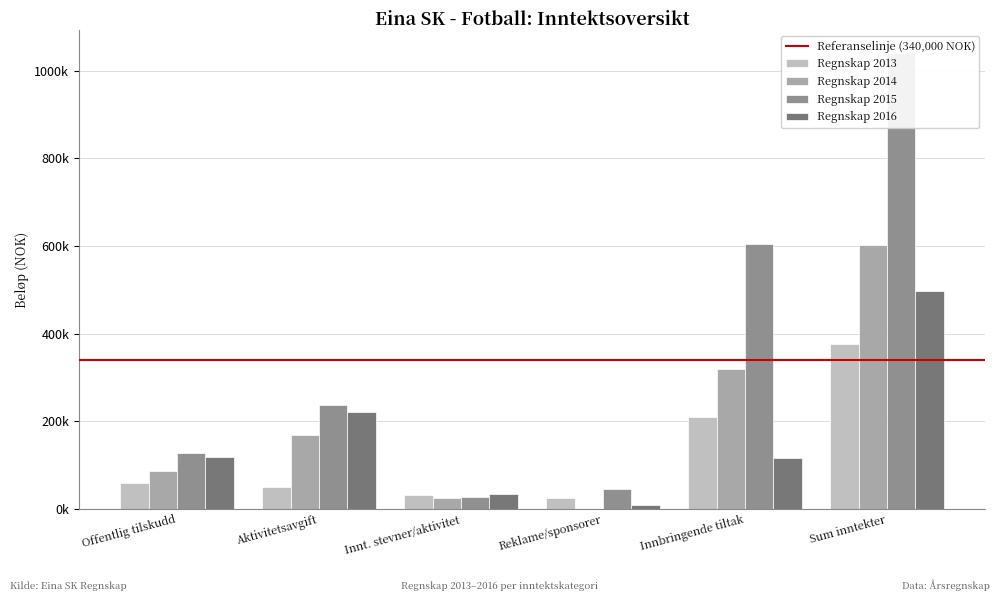

At which category is the sum across all series the highest?

Sum inntekter